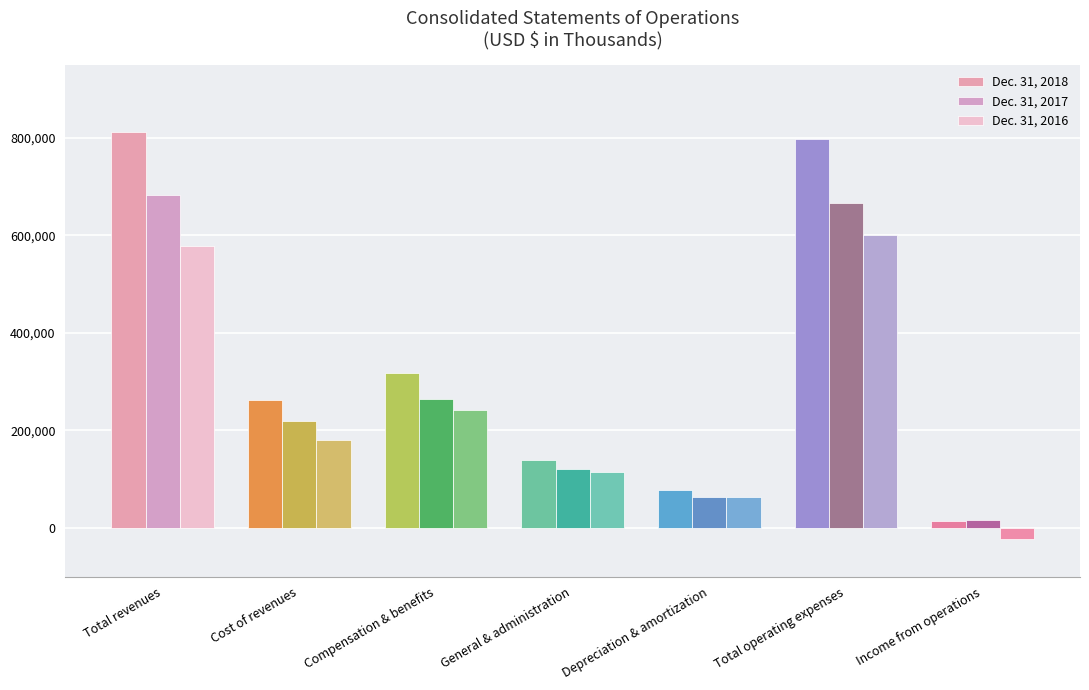

Reading right to left, transcribe all the data shown in this chart.

Dec. 31, 2018: Income from operations=14165	Total operating expenses=798198	Depreciation & amortization=77626	General & administration=139984	Compensation & benefits=317188	Cost of revenues=263400	Total revenues=812363
Dec. 31, 2017: Income from operations=16420	Total operating expenses=667259	Depreciation & amortization=62820	General & administration=121010	Compensation & benefits=264392	Cost of revenues=219037	Total revenues=683679
Dec. 31, 2016: Income from operations=-23444	Total operating expenses=601608	Depreciation & amortization=63999	General & administration=115435	Compensation & benefits=241584	Cost of revenues=180590	Total revenues=578164